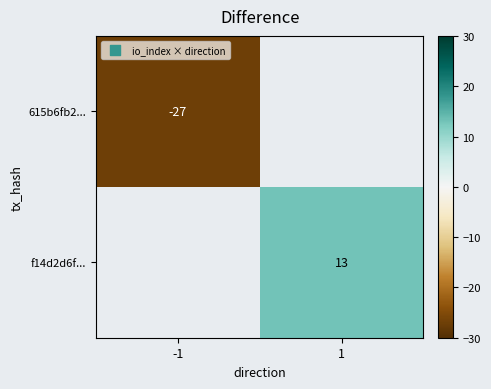

At how many categories does at least one series exceed 11?

1